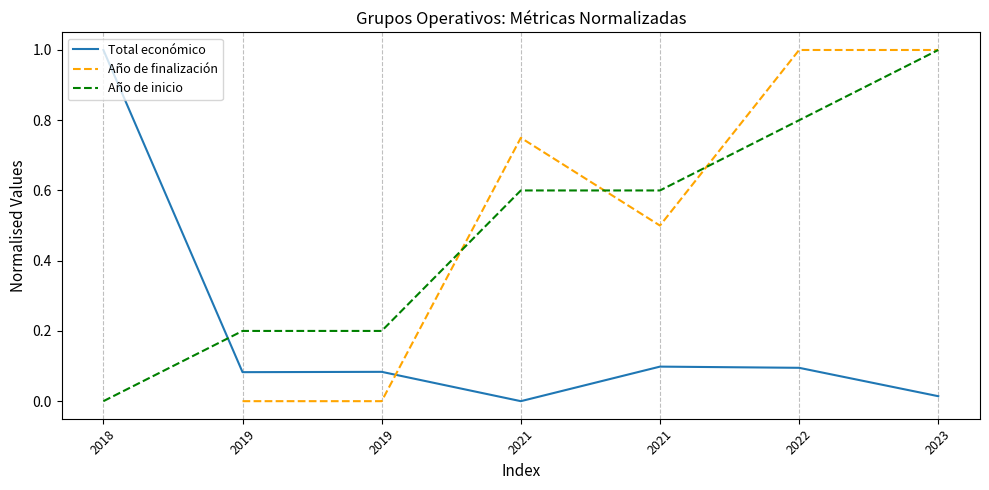

Rank the series by their maximum value, from highest to lowest.

Total económico, Año de finalización, Año de inicio